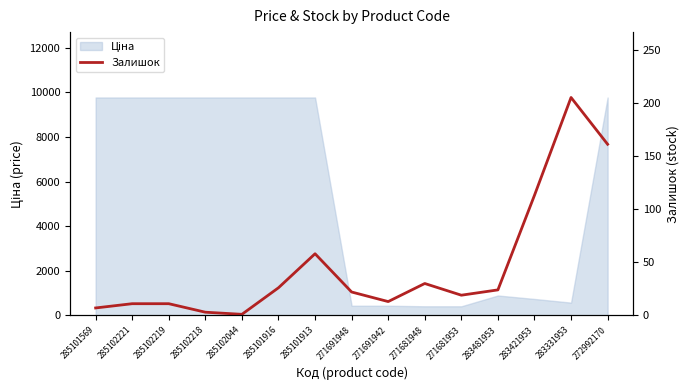

Reading left to right, transcribe all the data shown in this chart.

7	11	11	3	1	26	58	22	13	30	19	24	113	205	161